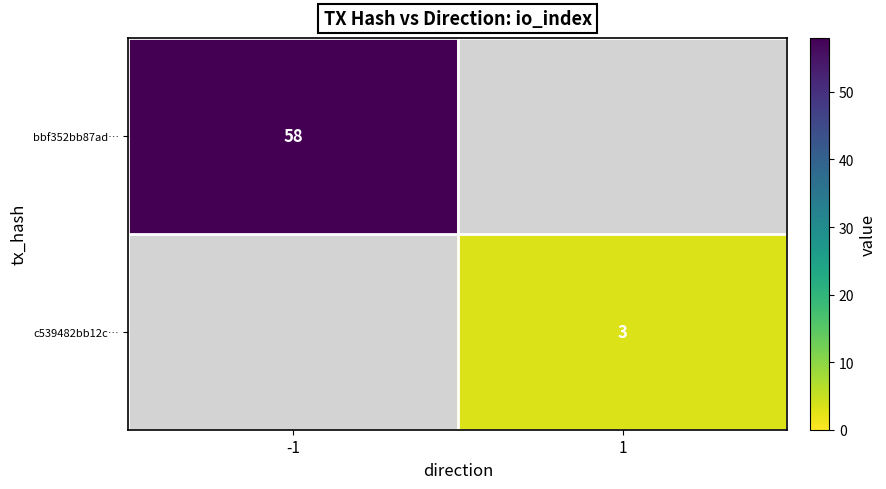

What is the minimum value shown in the chart?

3.0